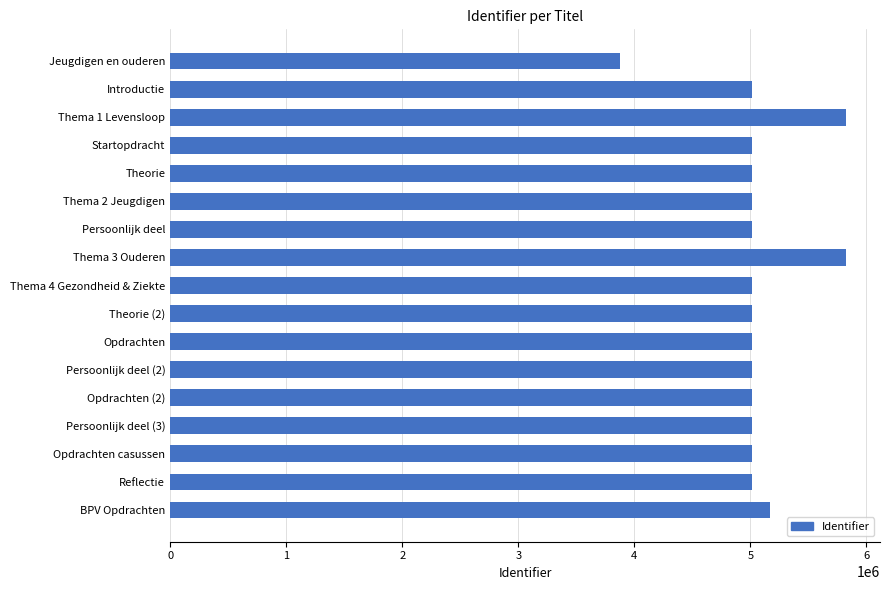

Is it true that the value at Thema 3 Ouderen is 5825194?

True